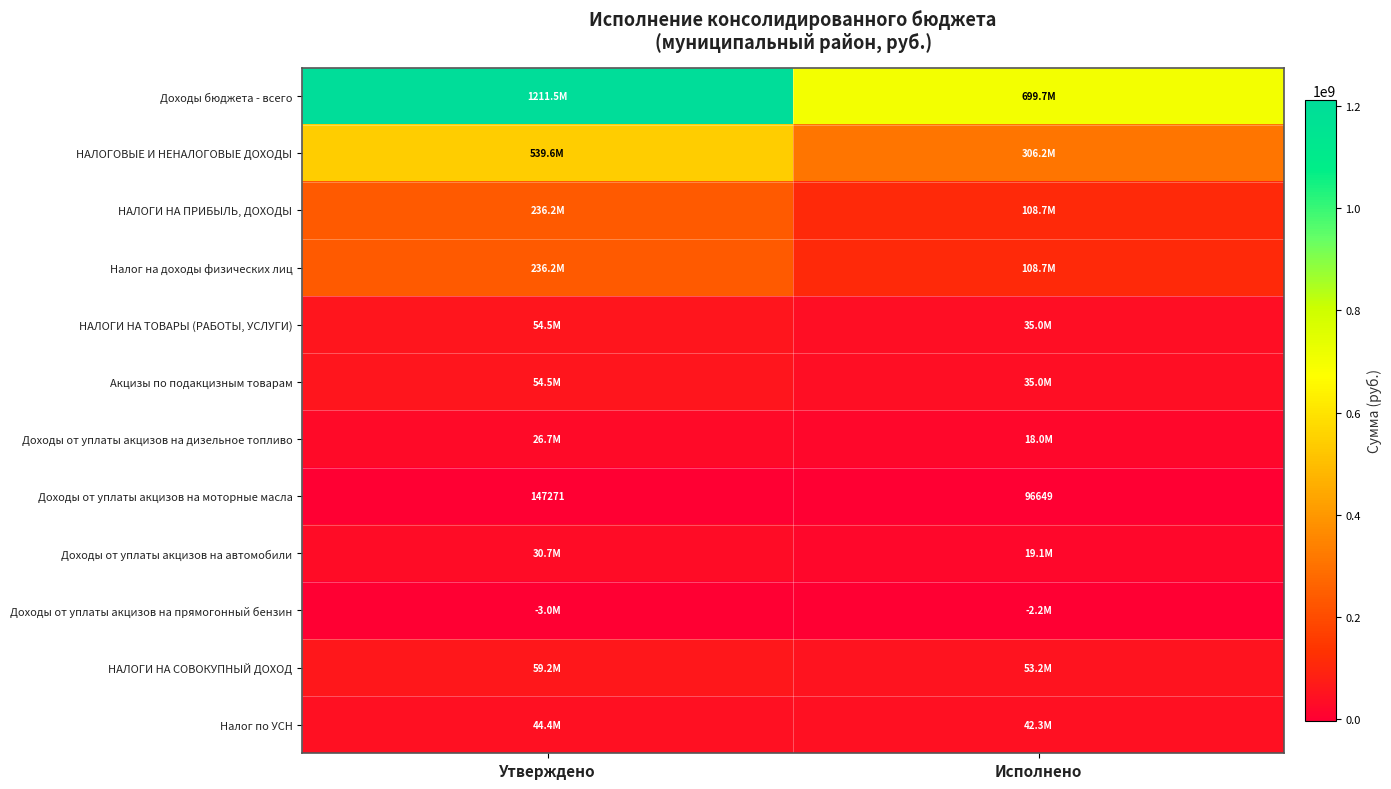

Which category has the highest value in the Доходы от уплаты акцизов на прямогонный бензин series?

Исполнено